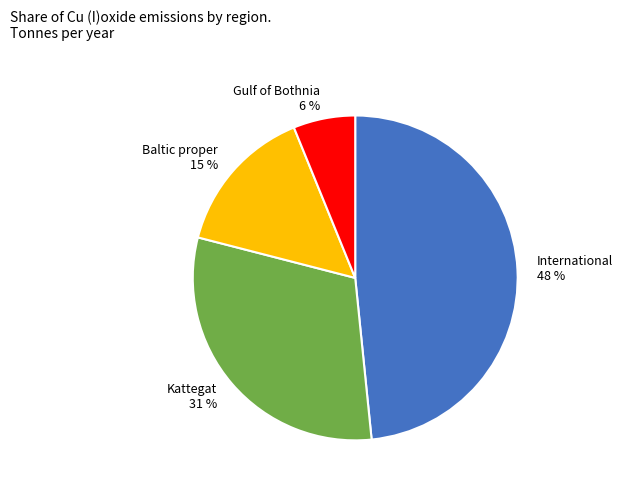

Approximately how many times larger is the value at Baltic proper compared to International?

0.3